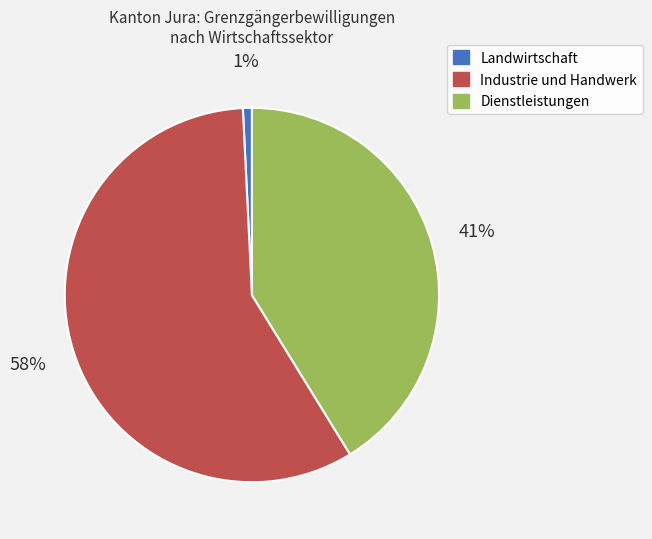

Does any single category account for the majority?

Yes